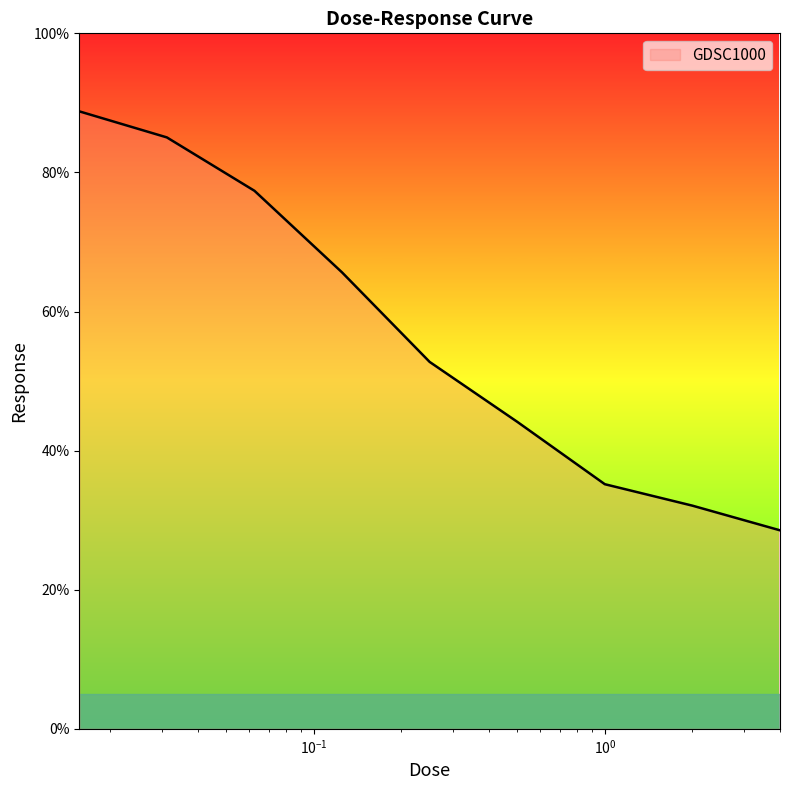

Reading left to right, what are all the values shown in this chart?

88.8	85.0	77.4	65.6	52.8	44.1	35.2	32.1	28.5